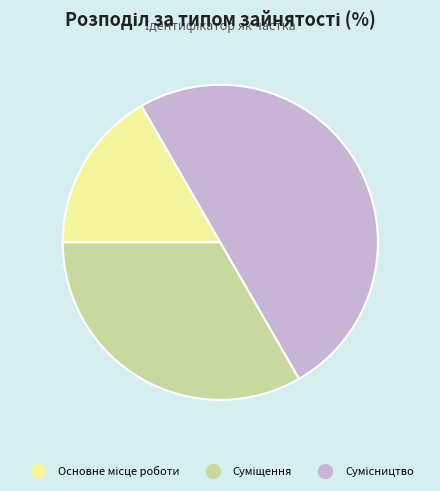

Is it true that Сумісництво is 50% of the pie?

True